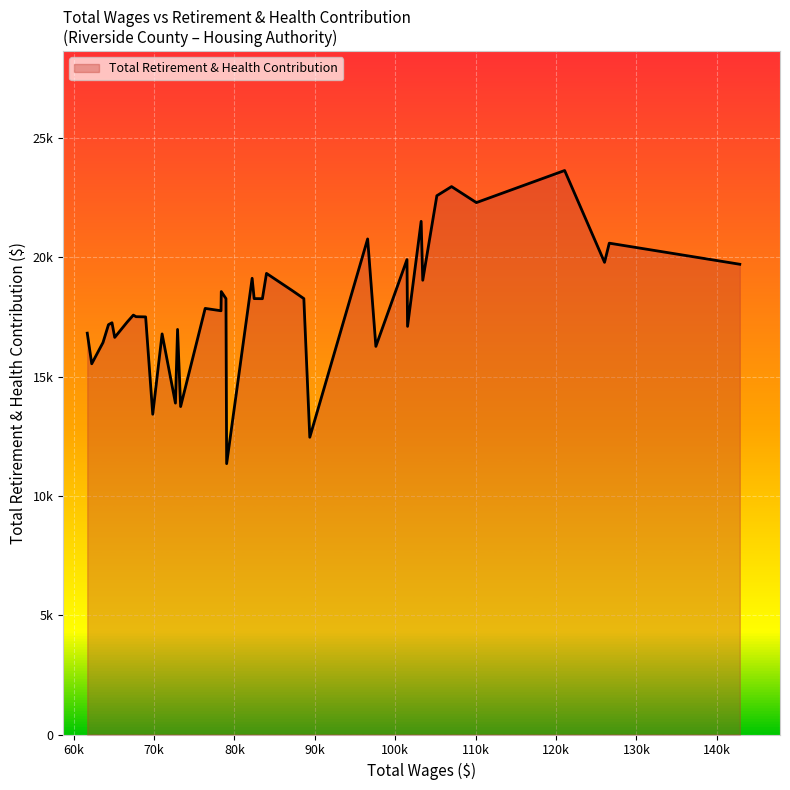

What is the difference between the second highest and minimum values?

11611